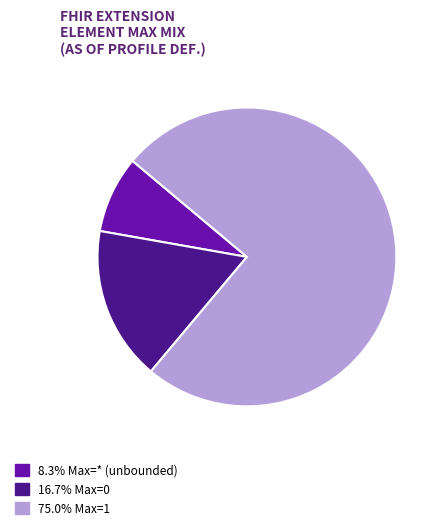

Is there any slice that represents more than half of the pie?

Yes